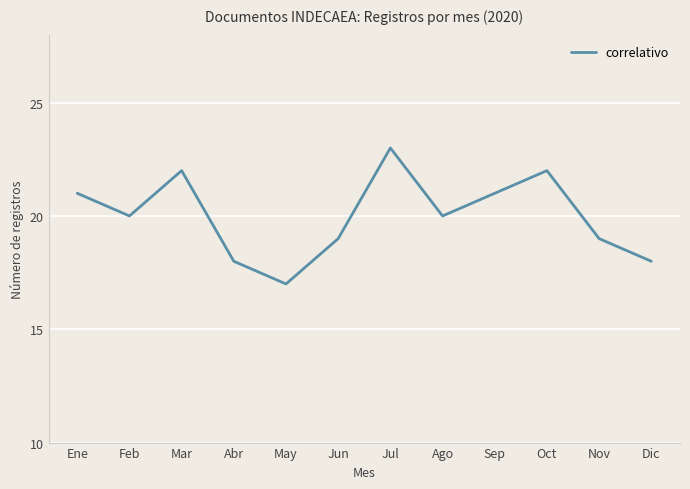

Reading right to left, list all the values displayed in this chart.

Dic=18	Nov=19	Oct=22	Sep=21	Ago=20	Jul=23	Jun=19	May=17	Abr=18	Mar=22	Feb=20	Ene=21